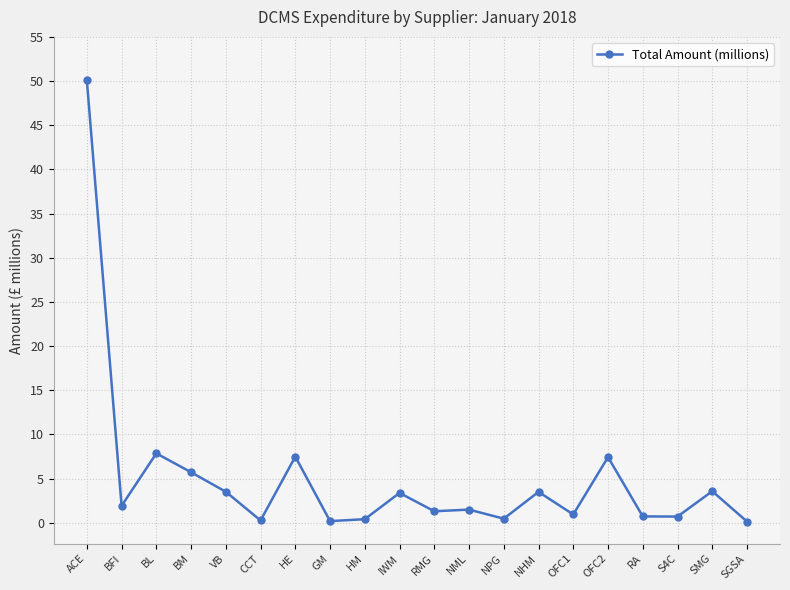

Count the number of data series in this chart.

1